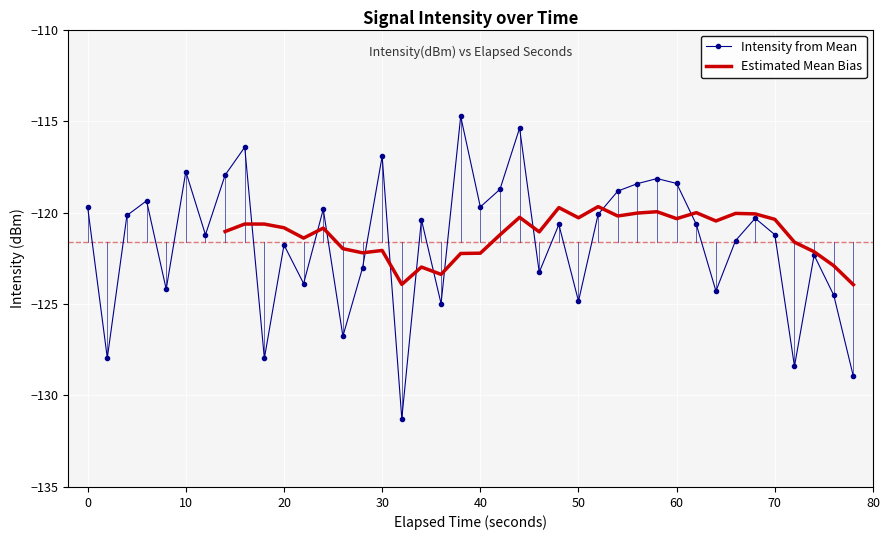

What is the lowest value of the Intensity from Mean series?

-131.3